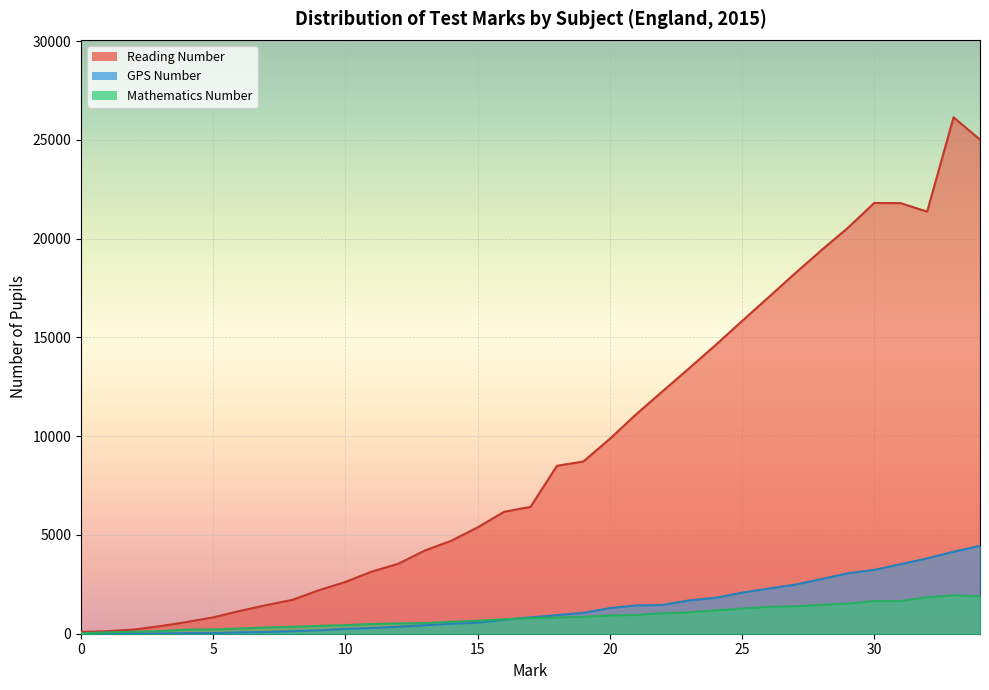

What is the maximum value shown in the chart?

26140